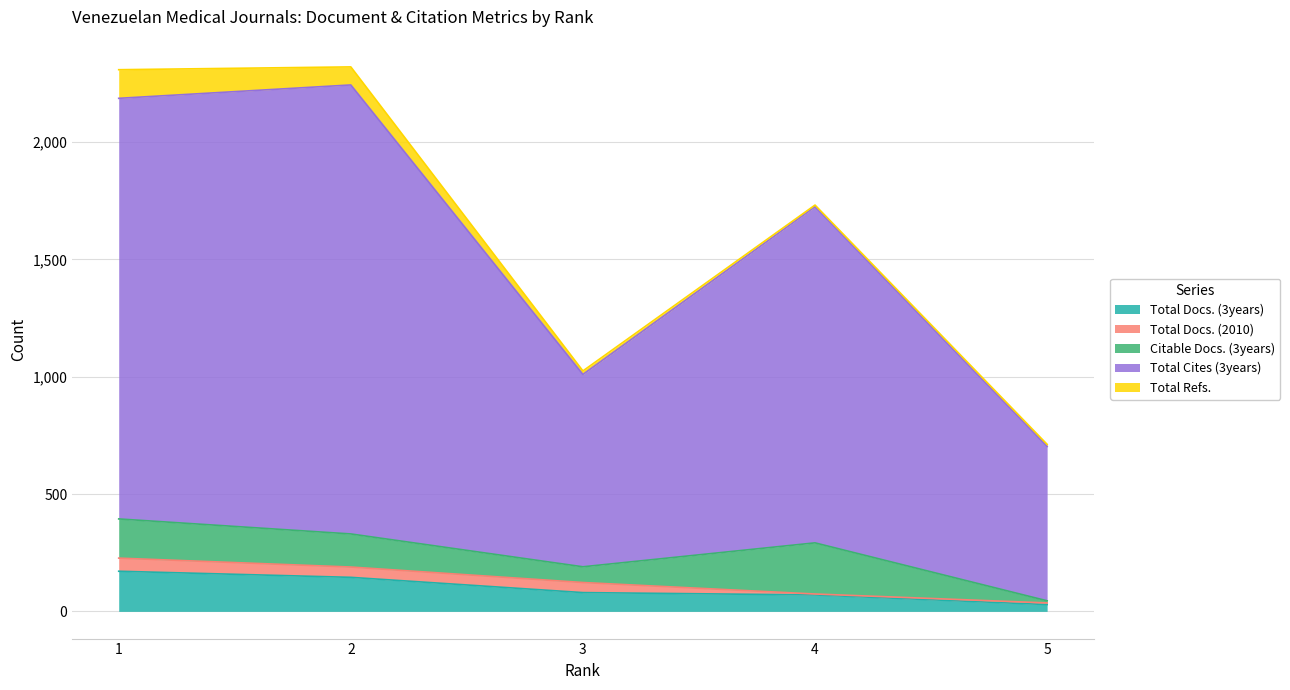

What is the minimum value shown in the chart?

4